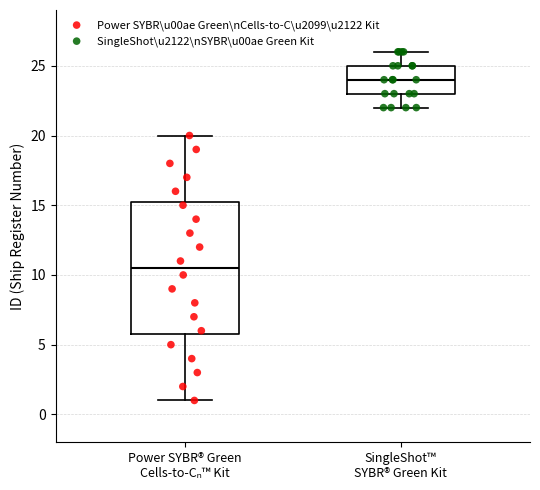

Reading left to right, read every box against the y-axis: the position of its median line, the range the box covers, and the ends of its whiskers. The values are not printed on the chart, so give them approximately, as read against the axis.

Power SYBR® Green Cells-to-Cₙ™ Kit: median 10.5, box 6.0 to 15.5, whiskers 1.0 to 20.0
SingleShot™ SYBR® Green Kit: median 24.0, box 23.0 to 25.0, whiskers 22.0 to 26.0